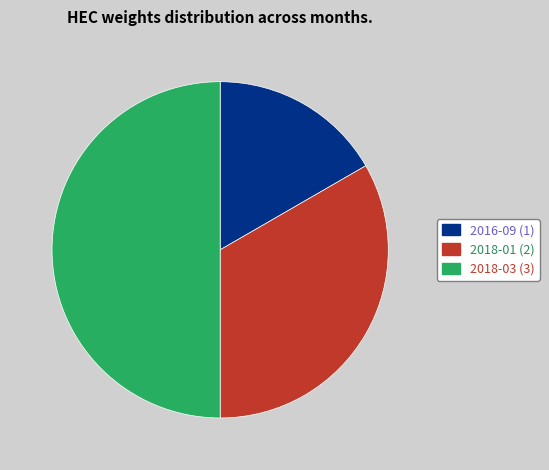

Is 2016-09 the majority of the pie?

No